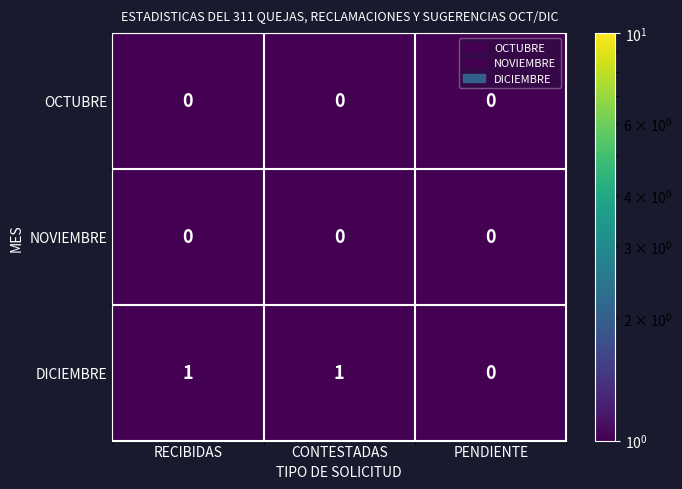

Count the number of data series in this chart.

3